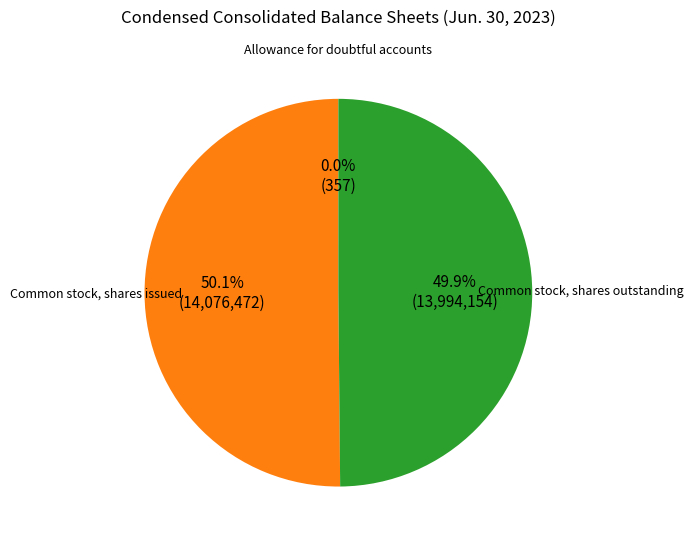

Do Common stock, shares issued and Common stock, shares outstanding together represent more than half of the pie?

Yes